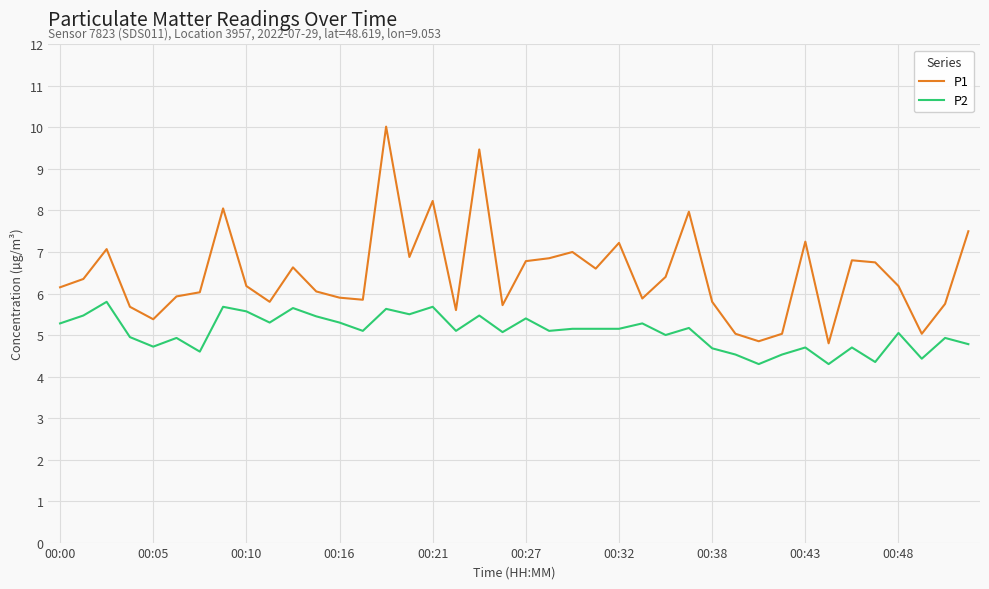

True or false: P2 and P1 cross at least once.

False